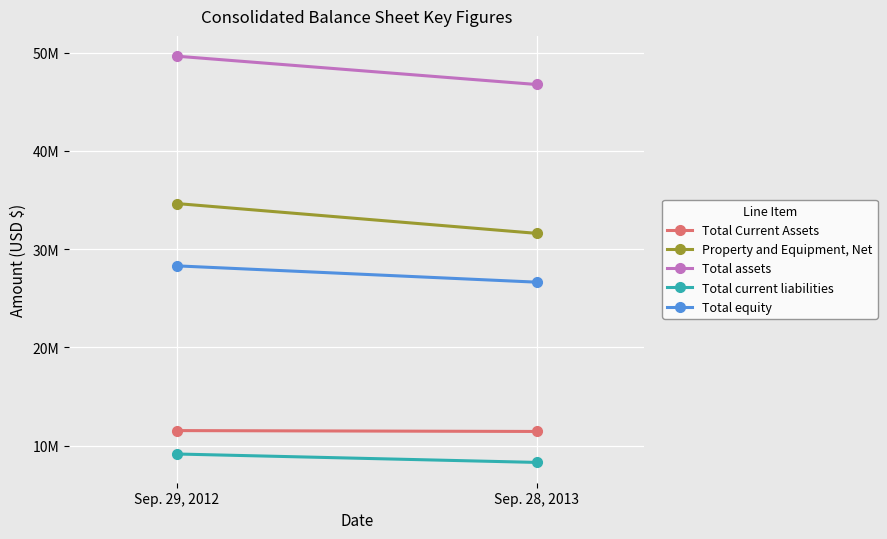

What is the spread (max minus min) of values at Sep. 28, 2013?

38461000